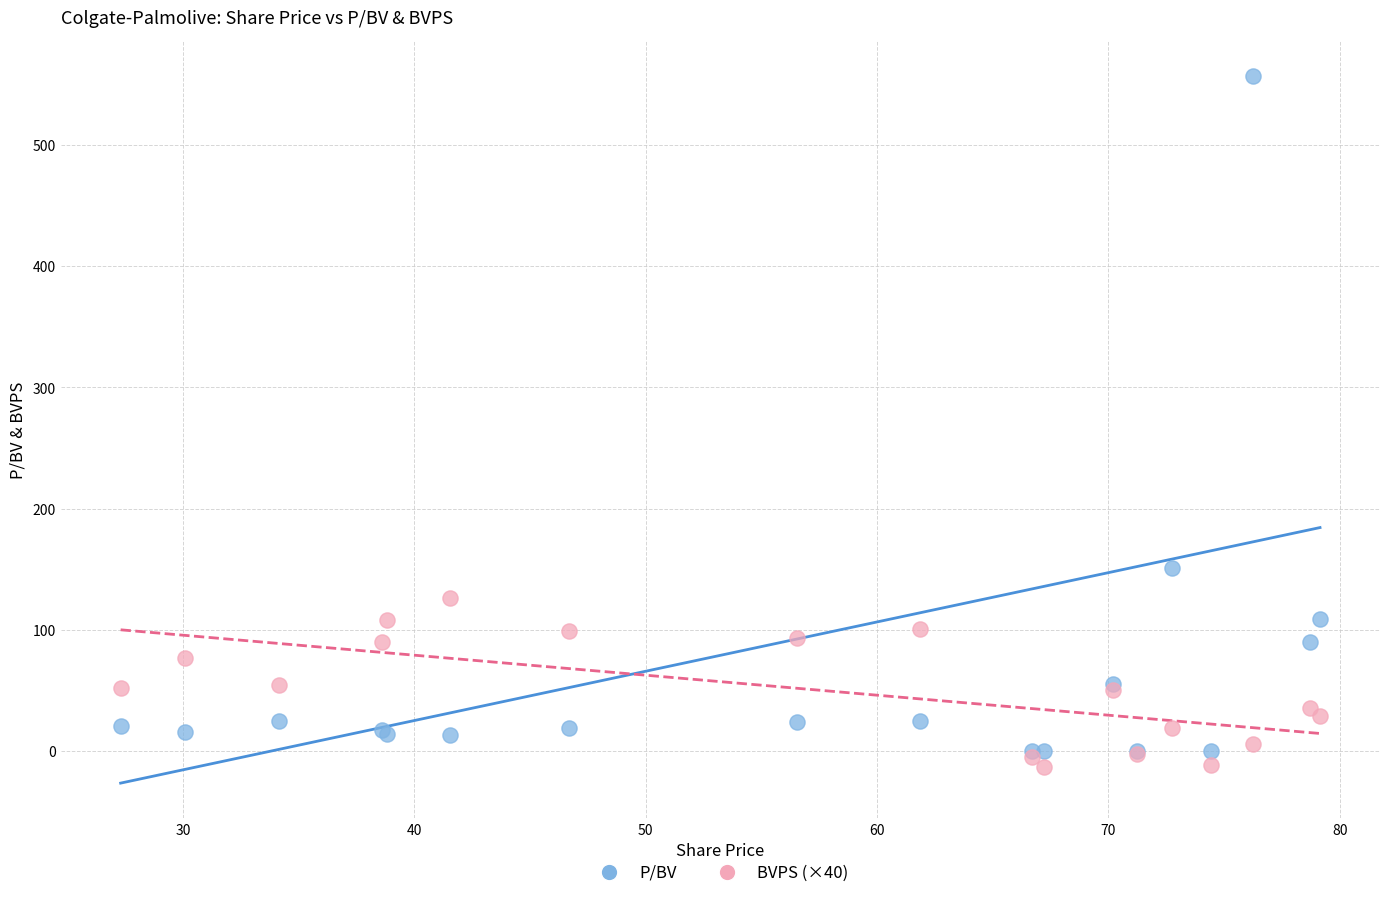

Which series contains the highest Y value?

P/BV